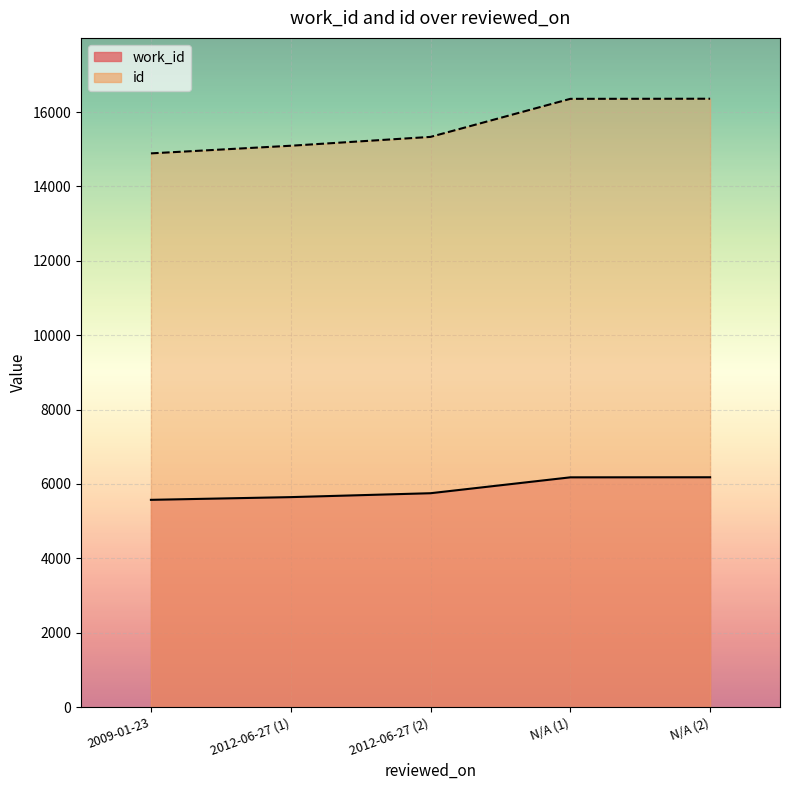

What is the maximum value shown in the chart?

16358